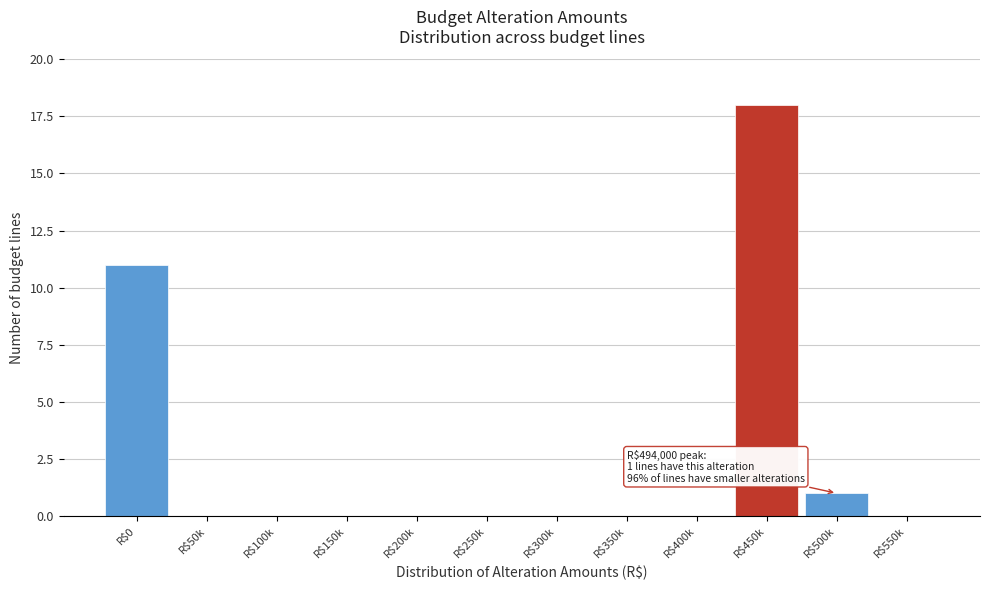

At which label is the value closest to 9?

R$0